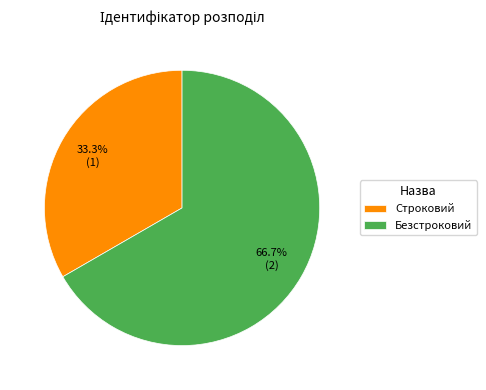

To the nearest percent, what is the average slice percentage?

50%